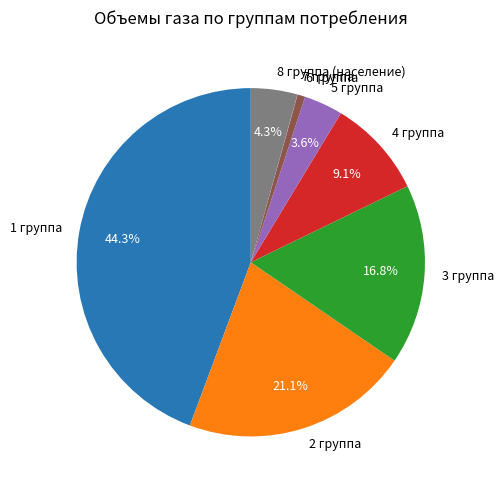

Do 6 группа and 5 группа together represent more than half of the pie?

No